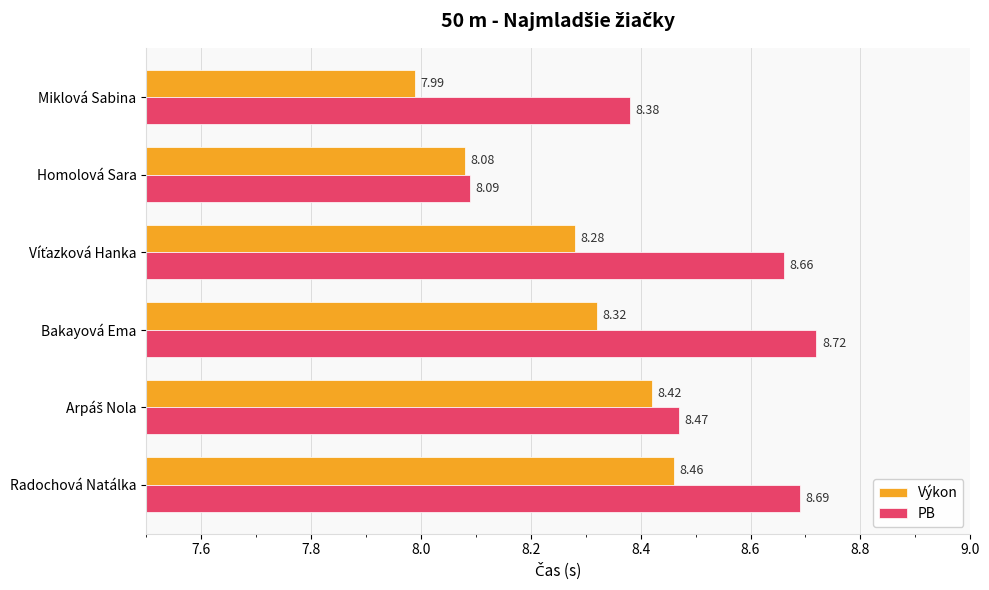

Which category has the lowest value in the Výkon series?

Miklová Sabina